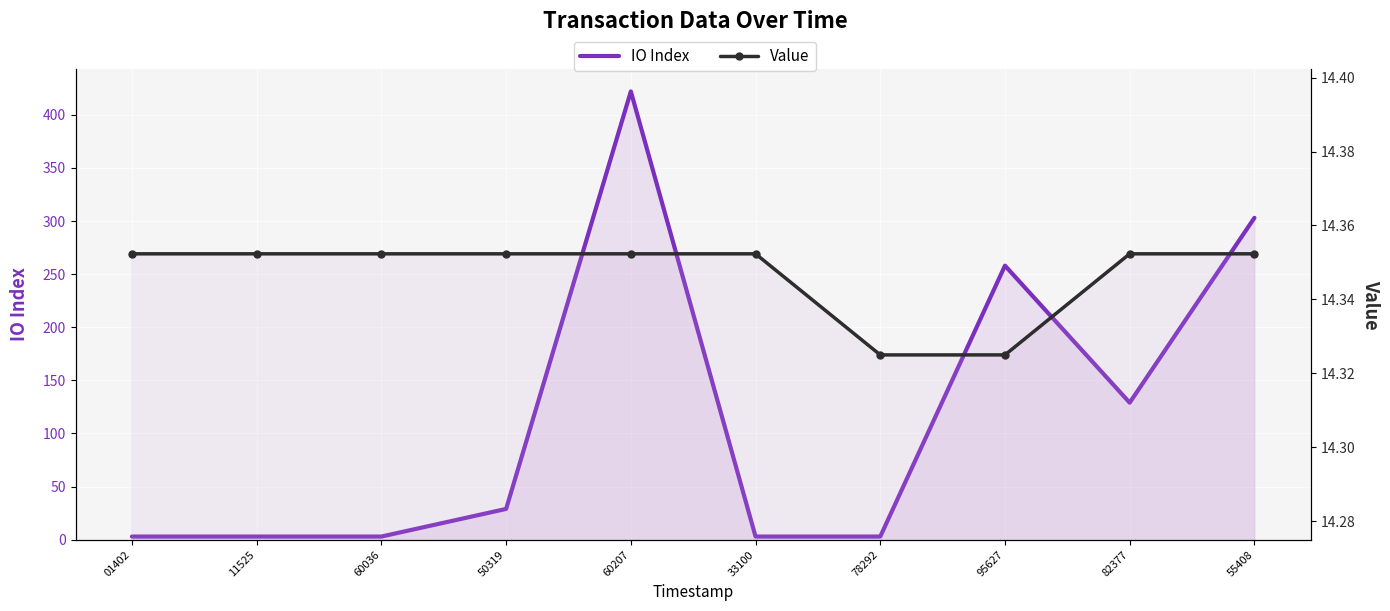

Which category has the lowest value in the Value series?

78292